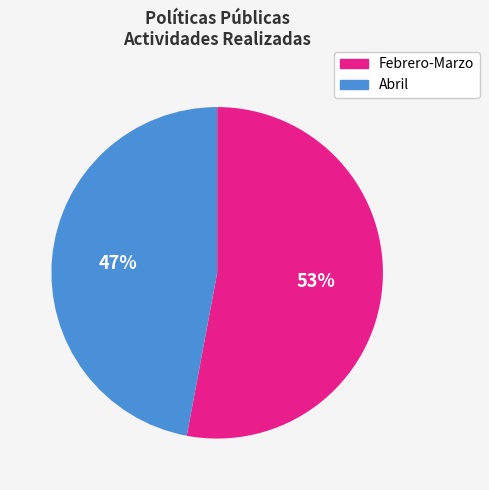

What percentage is the Febrero-Marzo slice, to the nearest percent?

53%